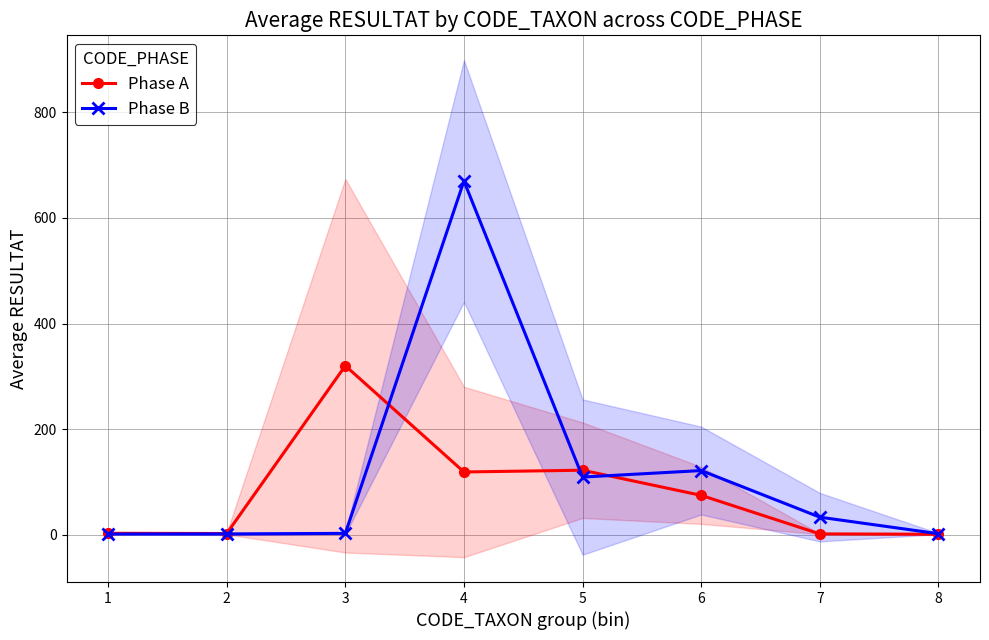

What is the difference between the highest and lowest values at 1?

1.5